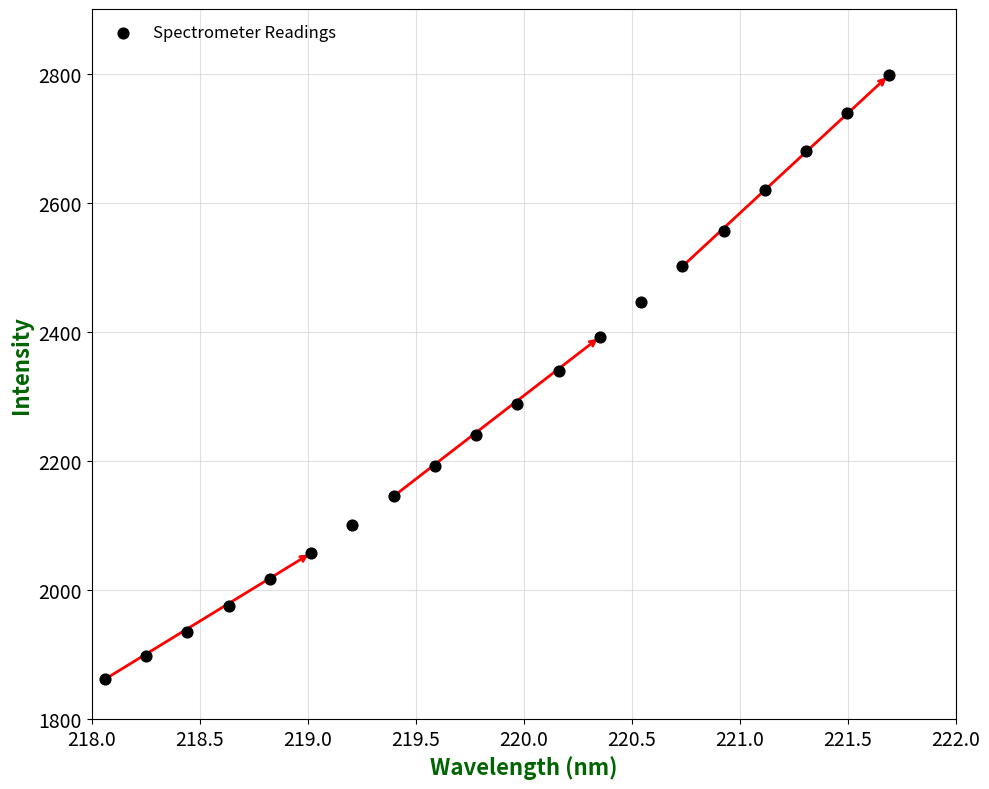

What is the range of Y values (max minus min)?

936.0